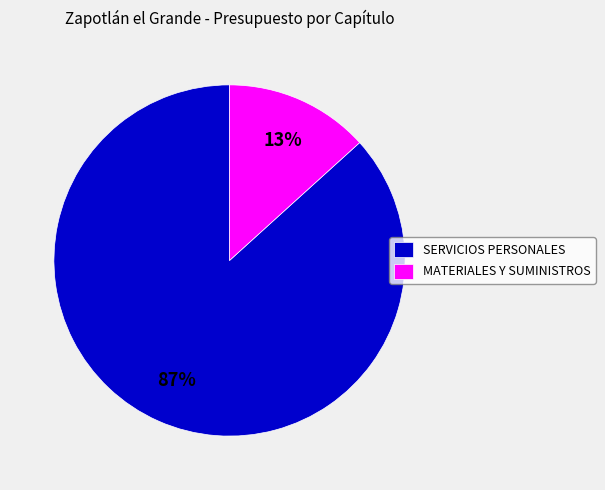

Count the number of slices in the pie.

2